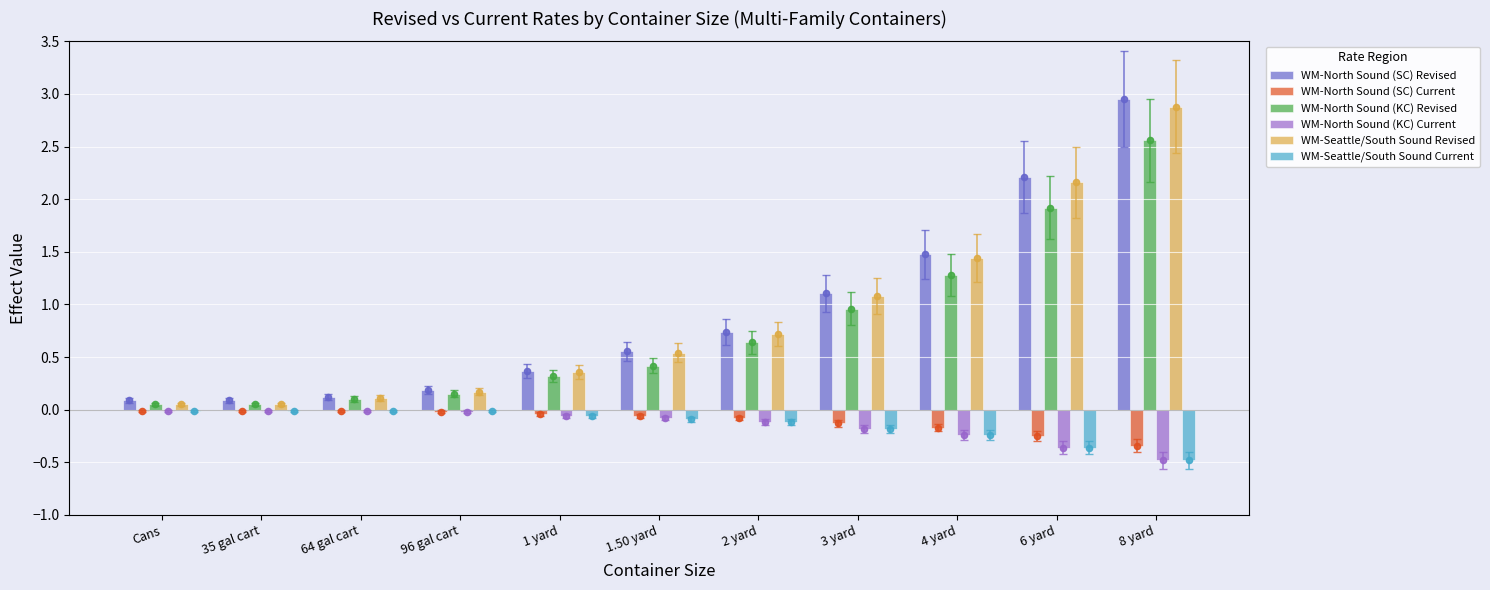

At which category is the sum across all series the highest?

8 yard